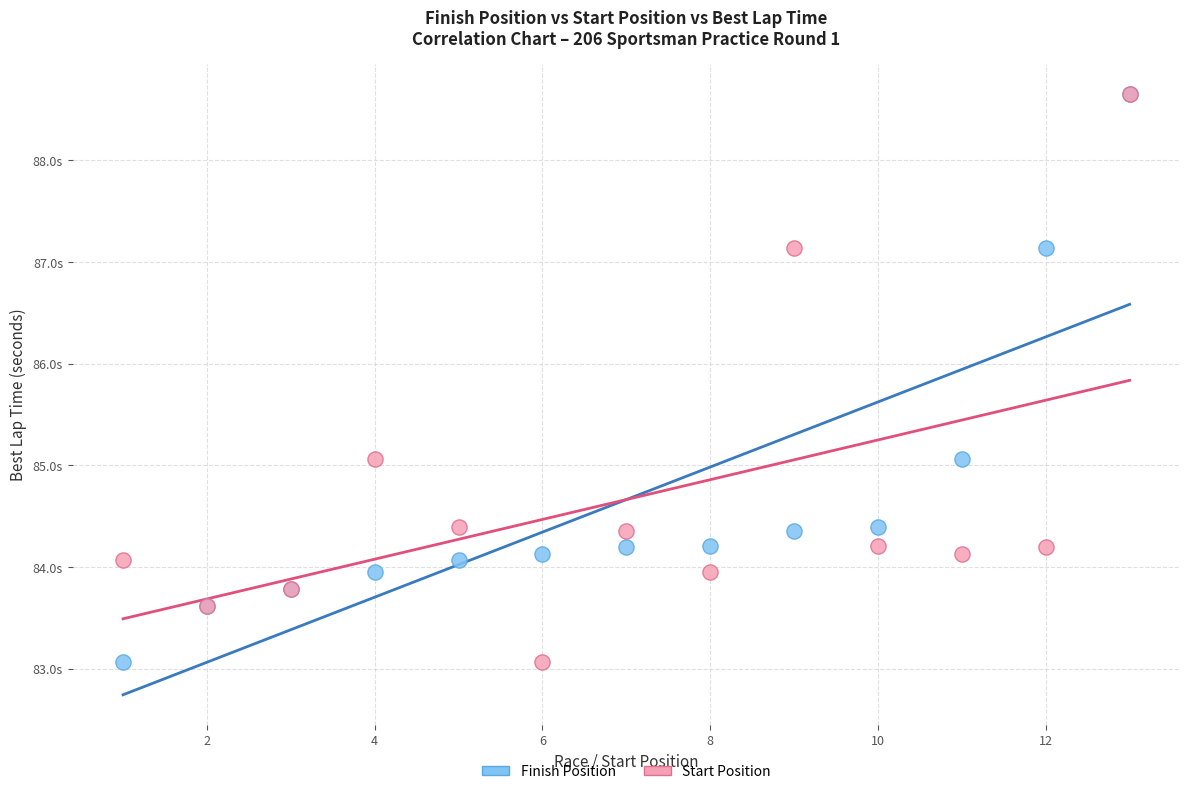

What are all the series names shown in the legend?

Finish Position, Start Position